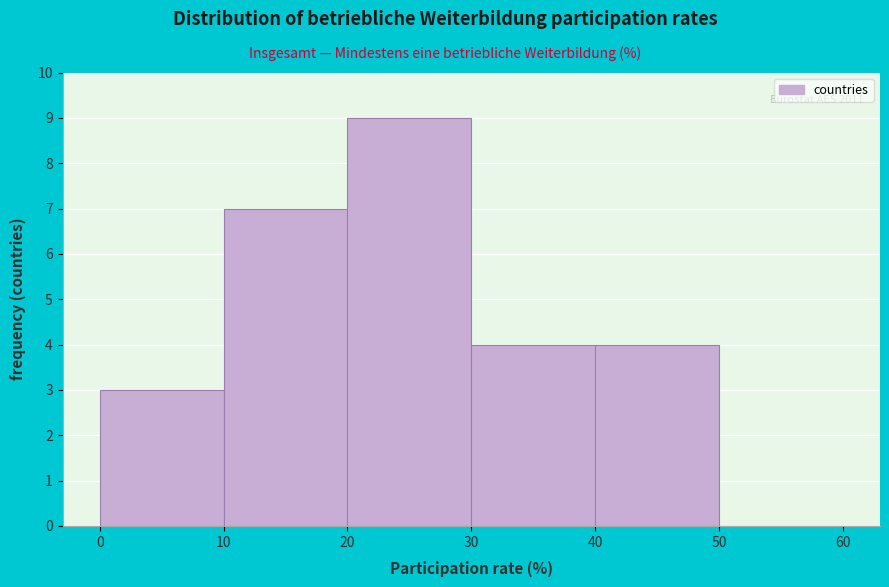

Over which range of the x-axis is the bar tallest?

20 to 30